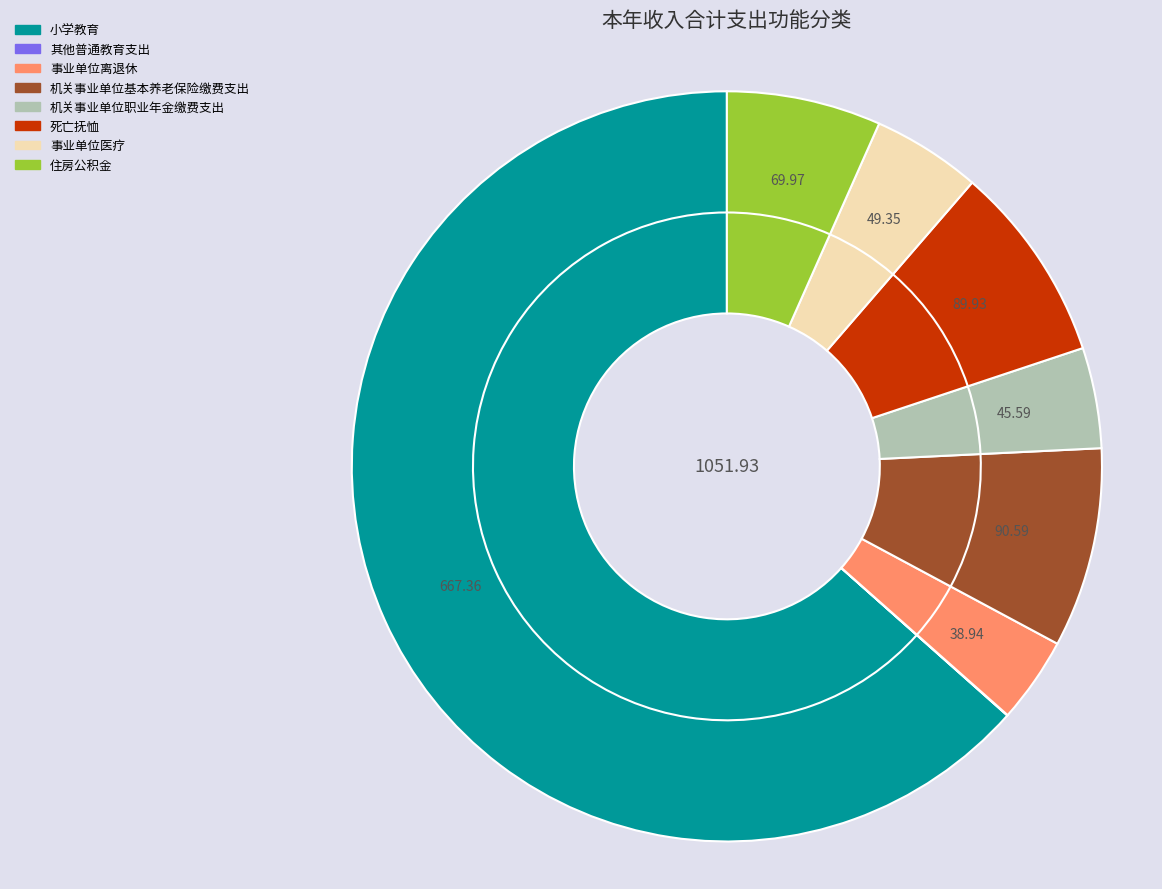

Which category accounts for the majority?

小学教育